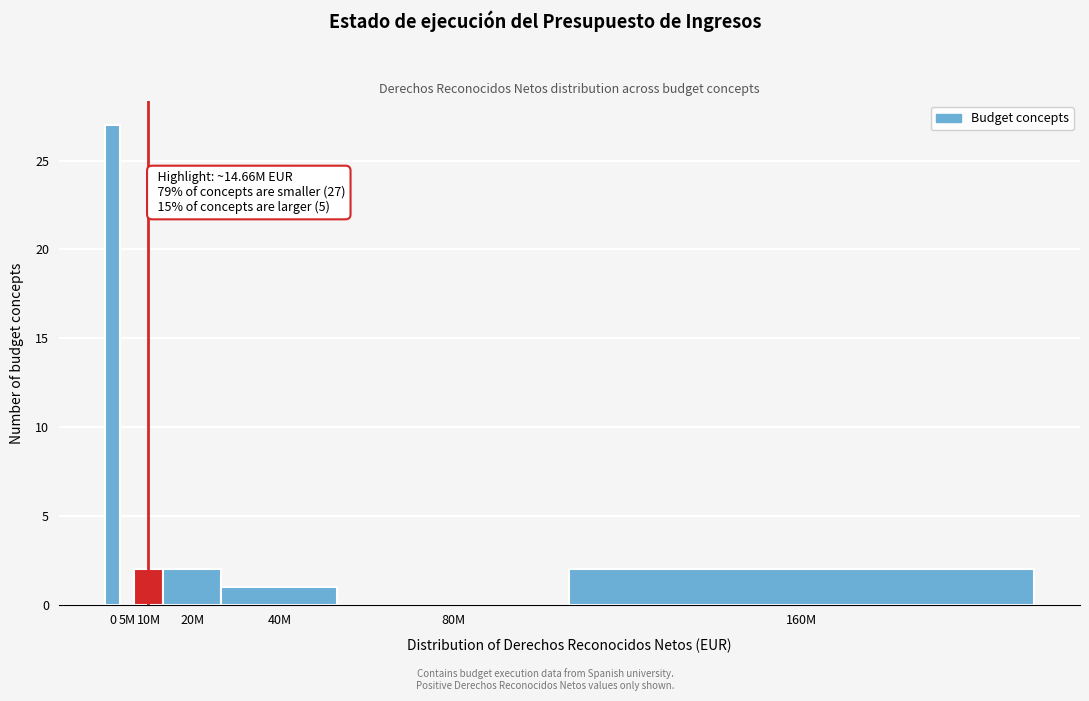

Reading left to right, list all the values displayed in this chart.

0=27	5M=0	10M=2	20M=2	40M=1	80M=0	160M=2